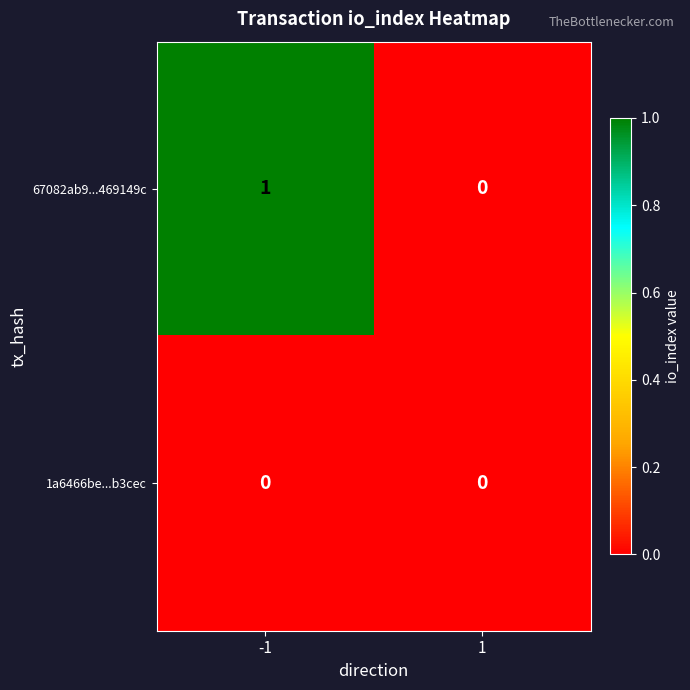

Rank the series by their maximum value, from highest to lowest.

67082ab9...469149c, 1a6466be...b3cec